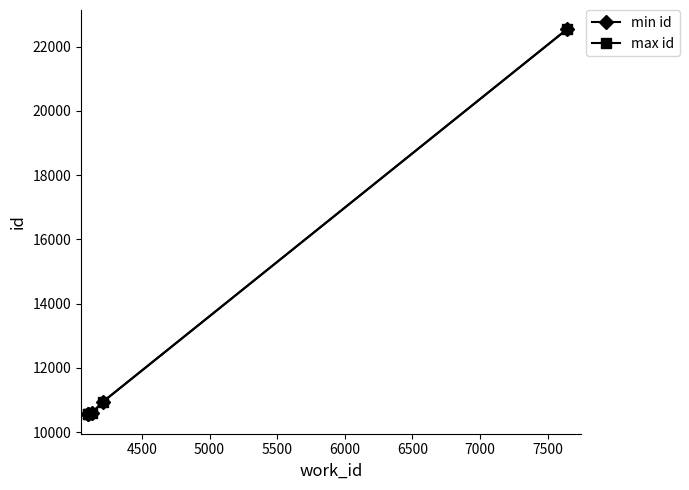

How many values in the max id series are below 10604?

2